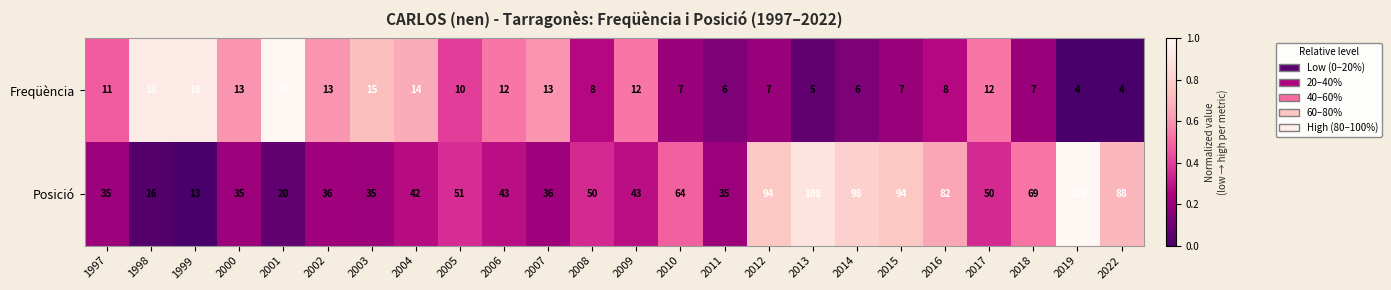

At which label is Posició closest to 66?

2010